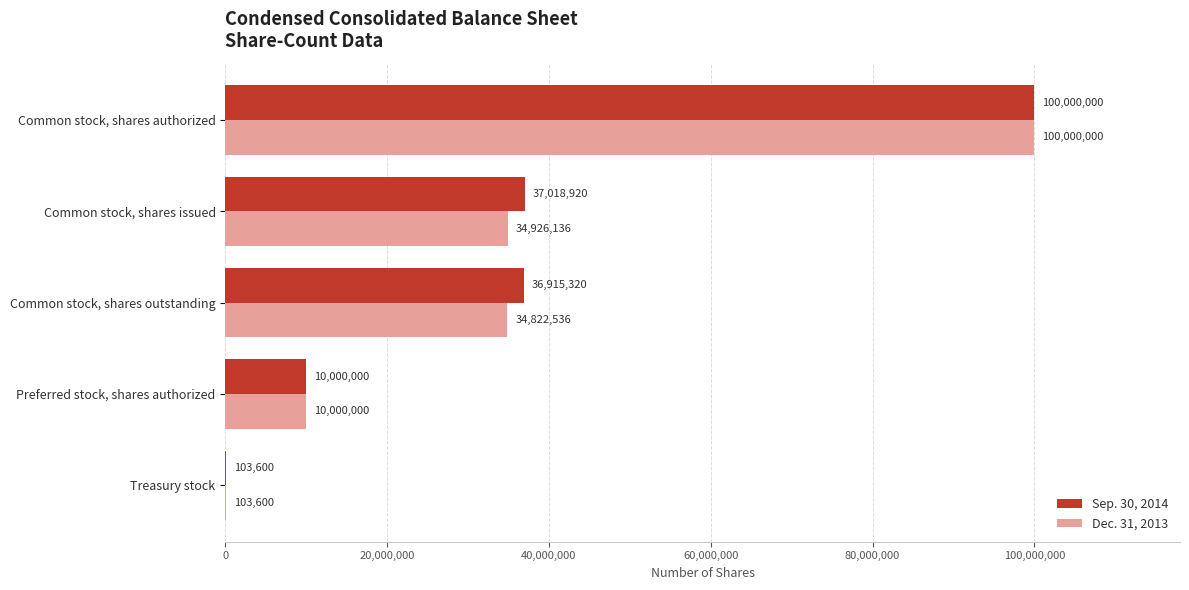

The Dec. 31, 2013 series shows 5462249 at Preferred stock, shares authorized. True or false?

False